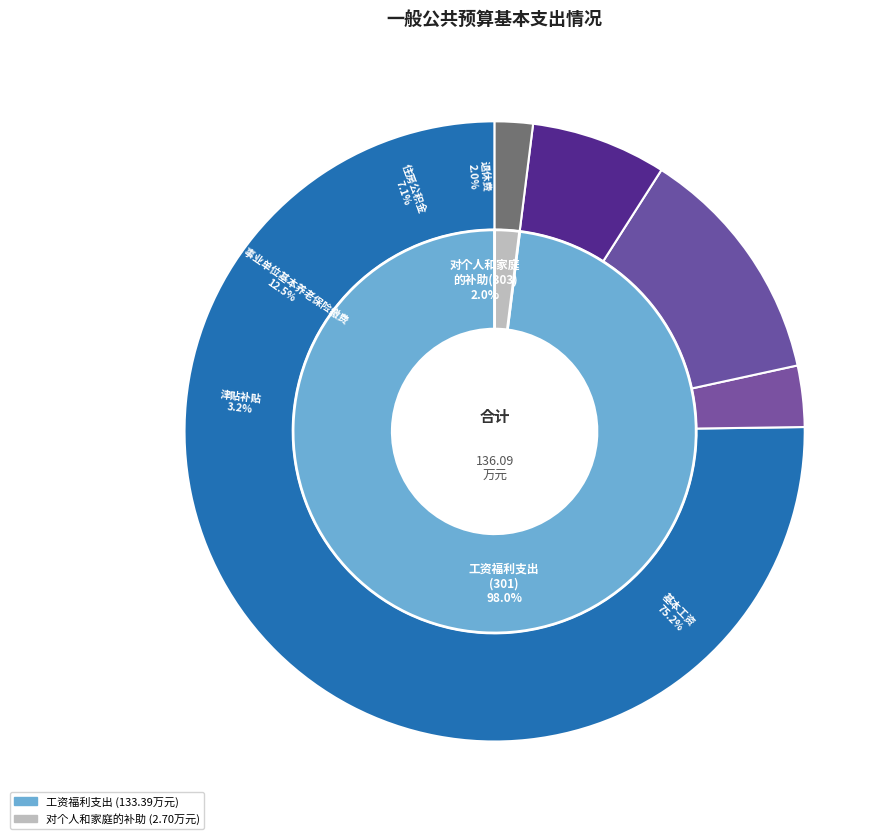

To the nearest percent, what is the difference between the 退休费 and 机关事业单位基本养老保险缴费 slice percentages?

11%